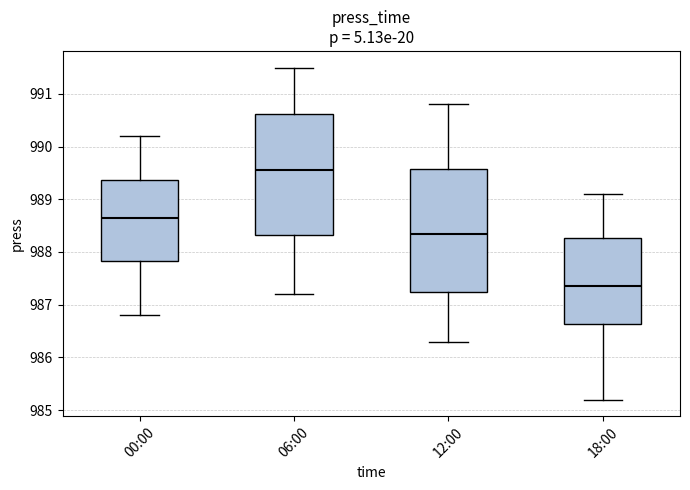

Where does the upper whisker of the box for 00:00 end on the y-axis? The values are not printed on the chart, so give them approximately, as read against the axis.

990.2